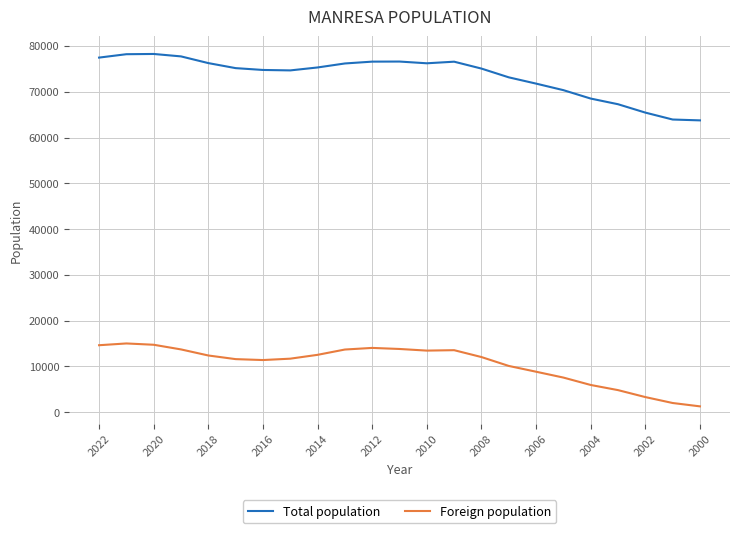

What are all the series names shown in the legend?

Total population, Foreign population